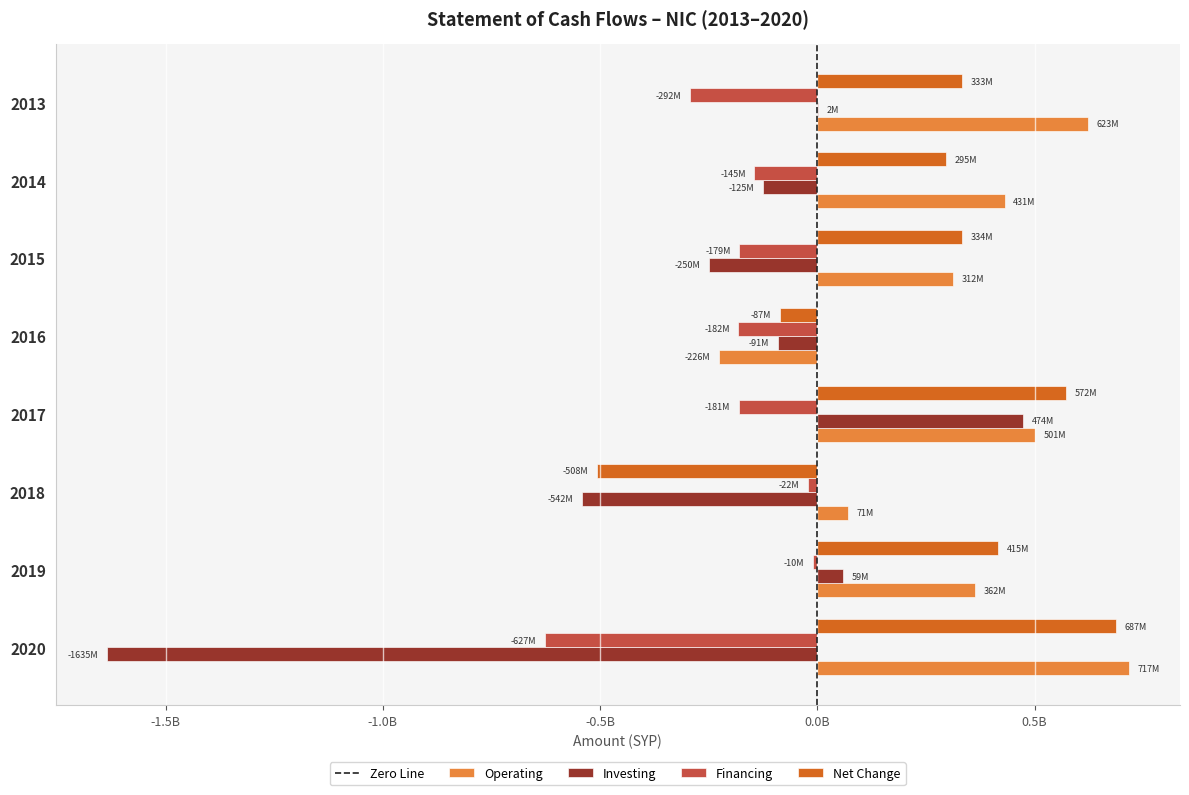

How many data points does each series have?

8